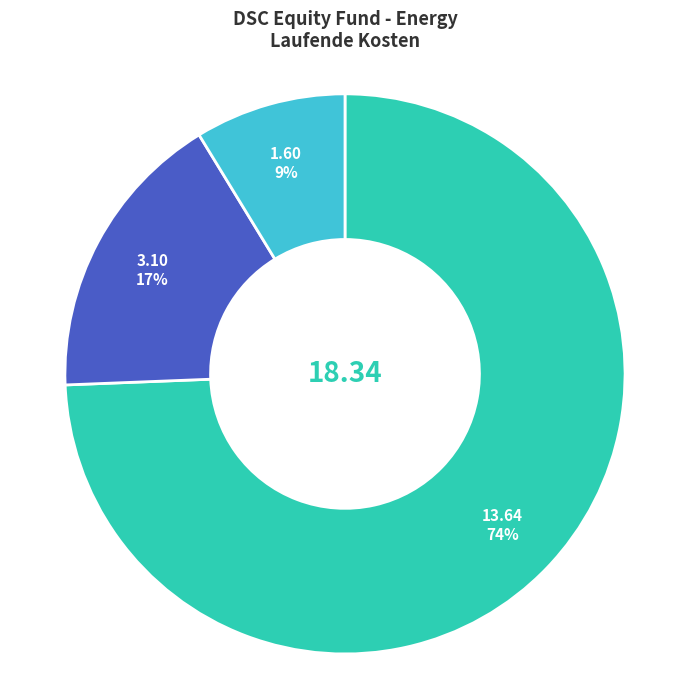

Does any single category account for the majority?

Yes